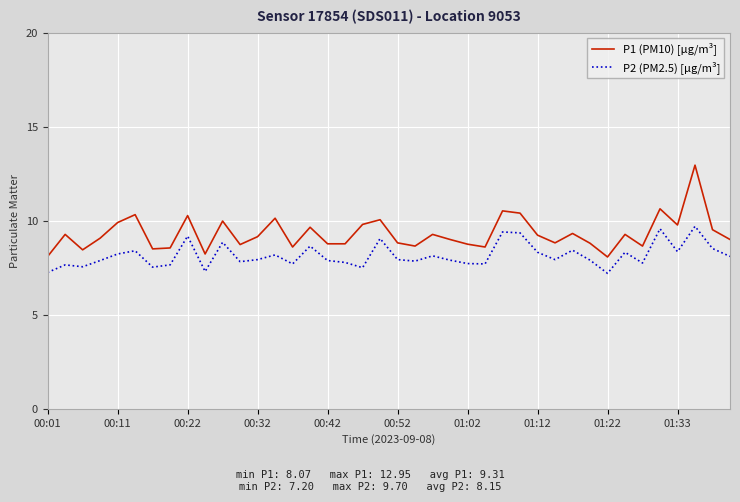

Which series has the largest total across all categories?

P1 (PM10) [µg/m³]